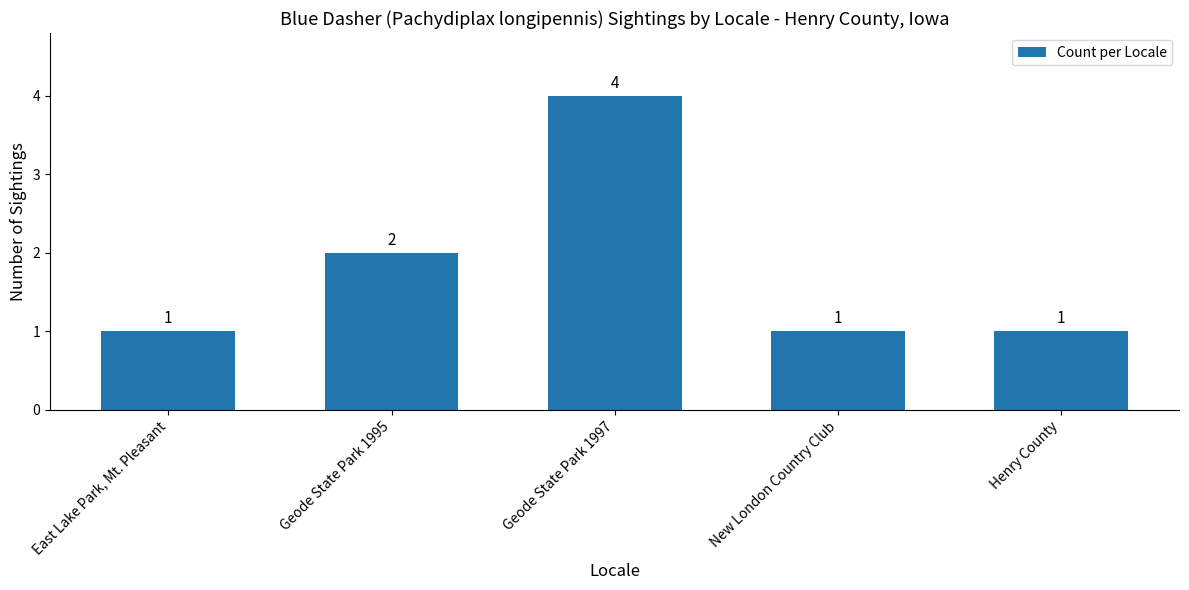

What is the greatest value displayed?

4